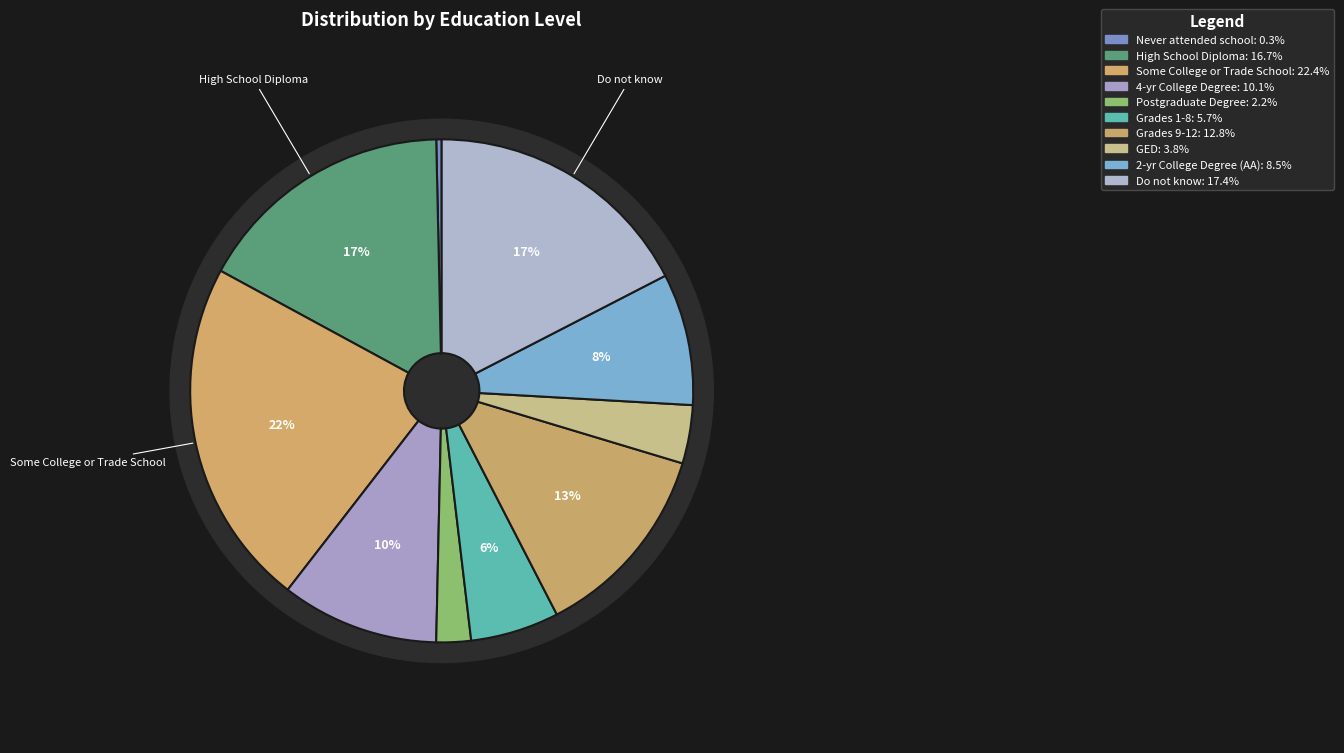

What percentage is the High School Diploma slice, to the nearest percent?

17%